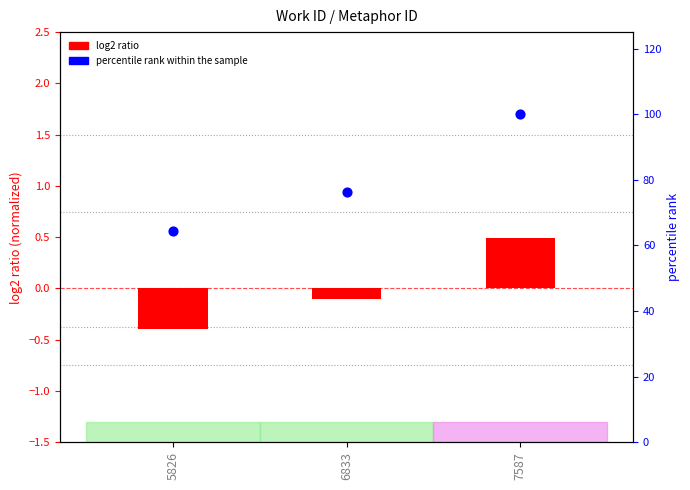

What is the total value across all series at 5826?

64.0